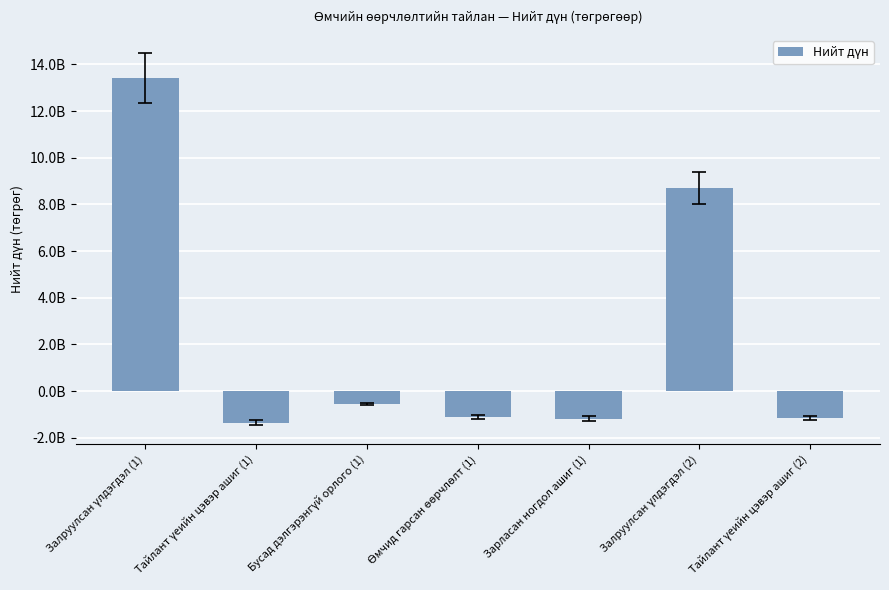

At which category does the chart reach its minimum across all series?

Тайлант үеийн цэвэр ашиг (1)